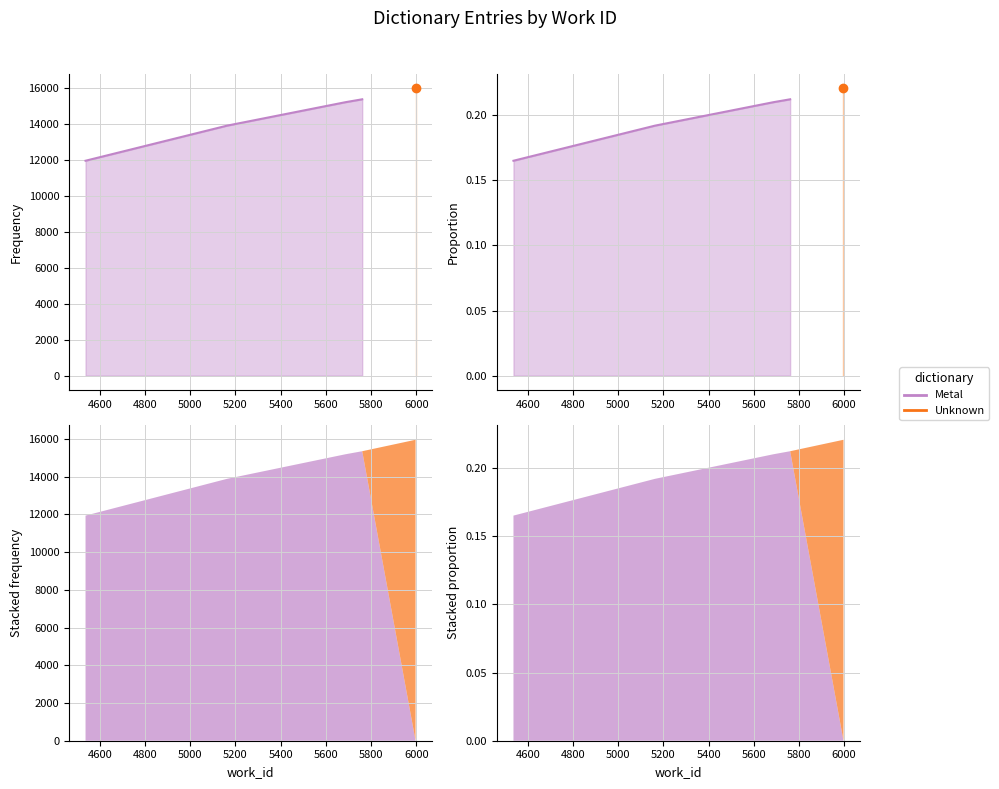

The value at 5687 is 0.1. True or false?

False